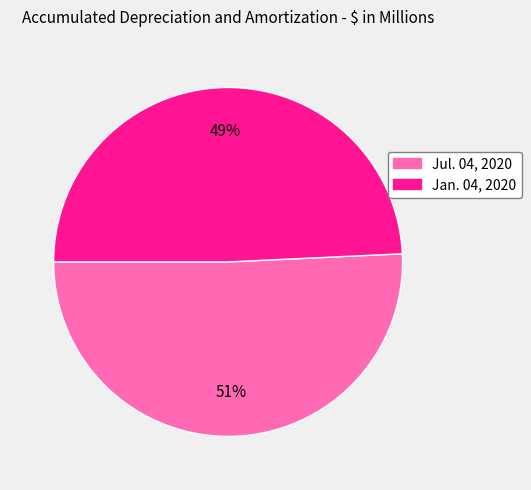

Count the number of slices in the pie.

2